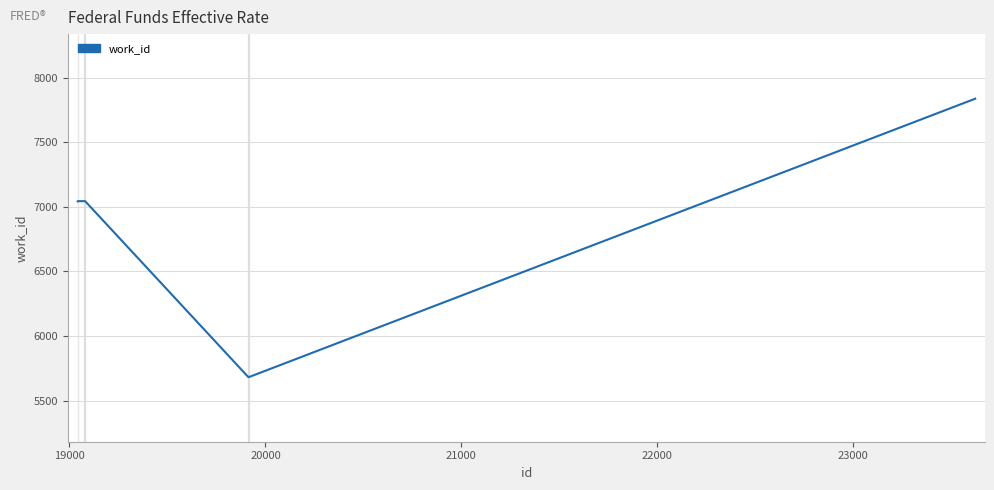

True or false: there are more than 2 points higher than both neighbors.

False